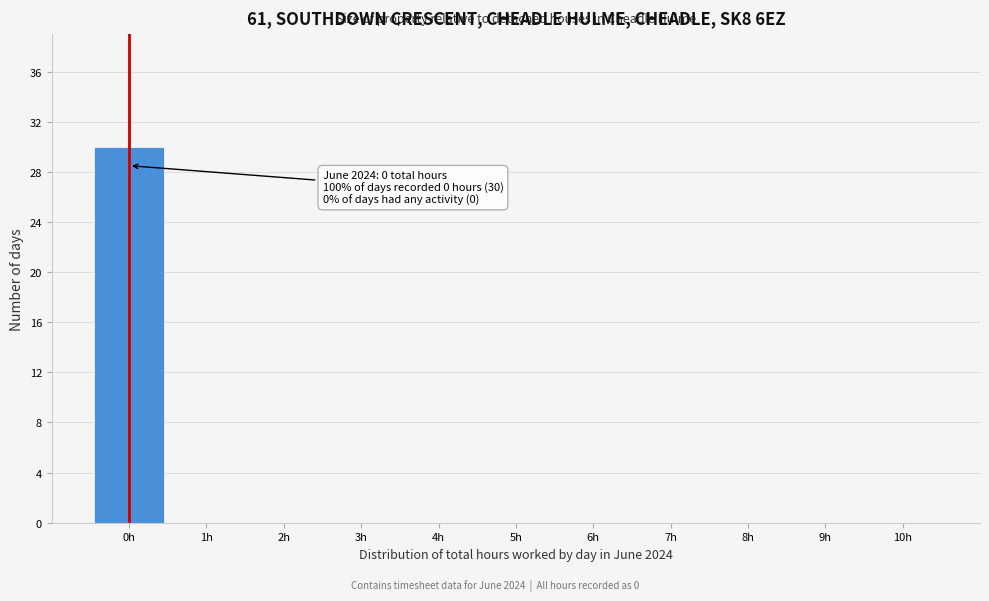

Which range on the x-axis has the tallest bar?

-0.5 to 0.5